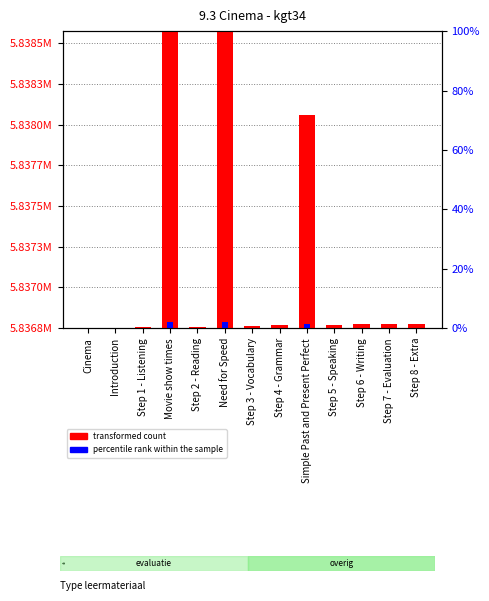

Which category has the highest value in the transformed count series?

Need for Speed